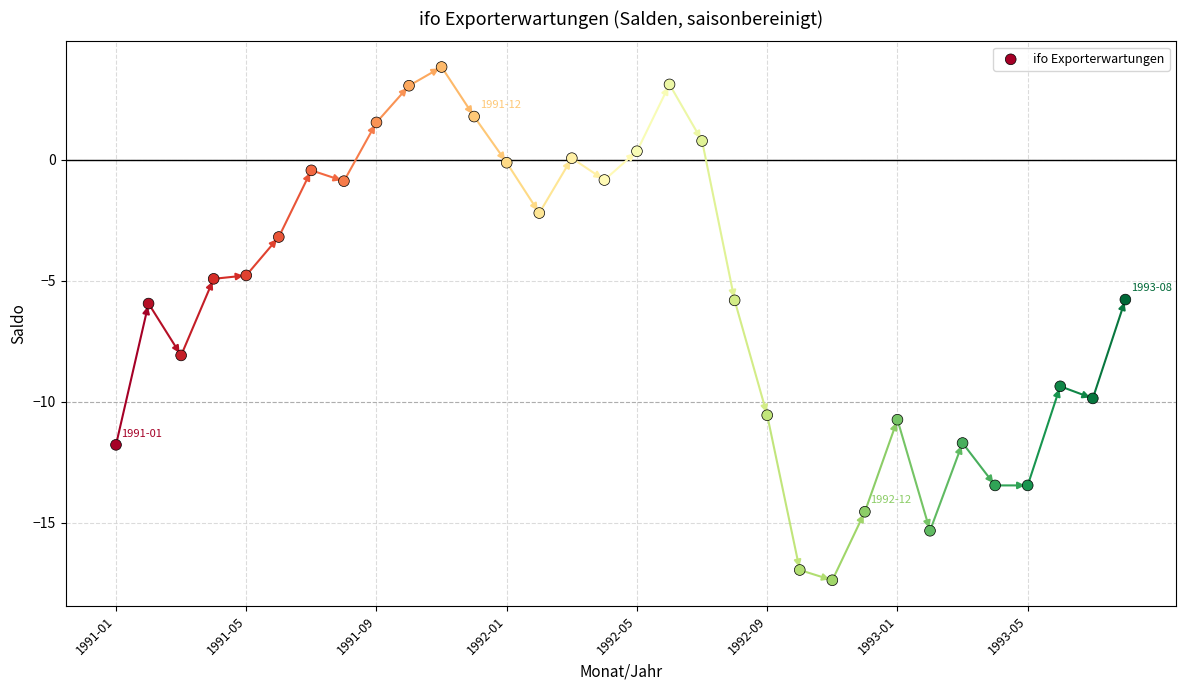

What is the range of Y values (max minus min)?

21.2